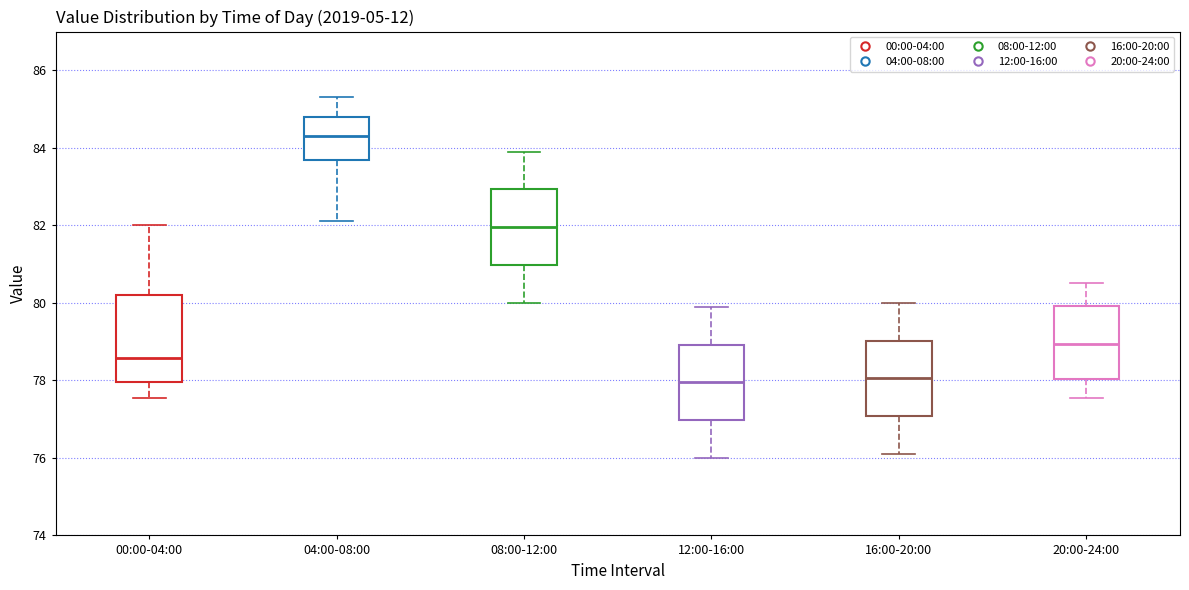

Where does the lower whisker of the box for 20:00-24:00 end on the y-axis? The values are not printed on the chart, so give them approximately, as read against the axis.

77.6